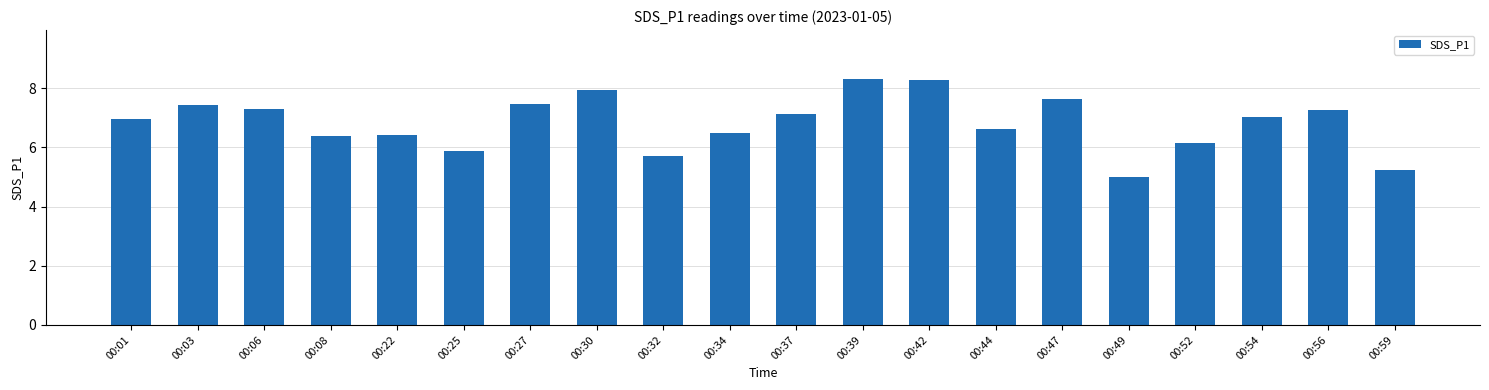

True or false: the data shows 3.5 at 00:39.

False